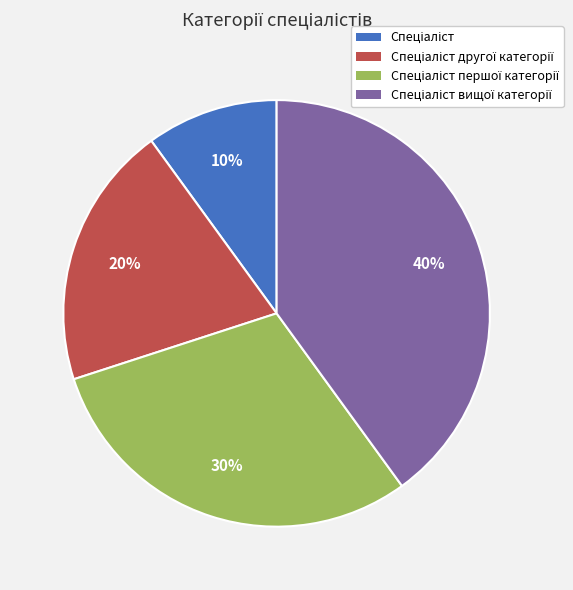

To the nearest percent, what is the difference between the largest and smallest slice percentages?

30%